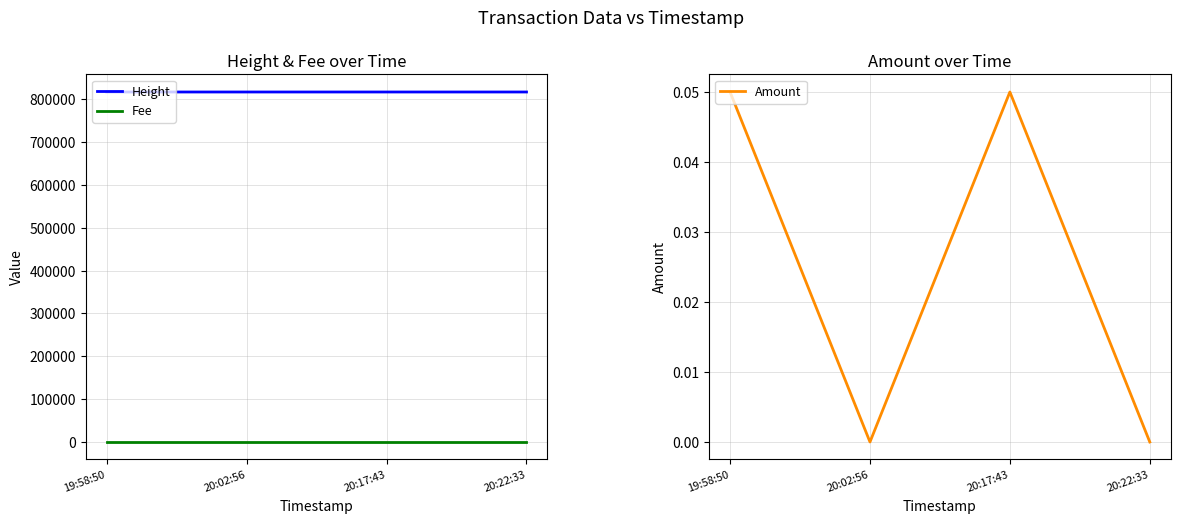

At which category is the sum across all series the highest?

20:22:33